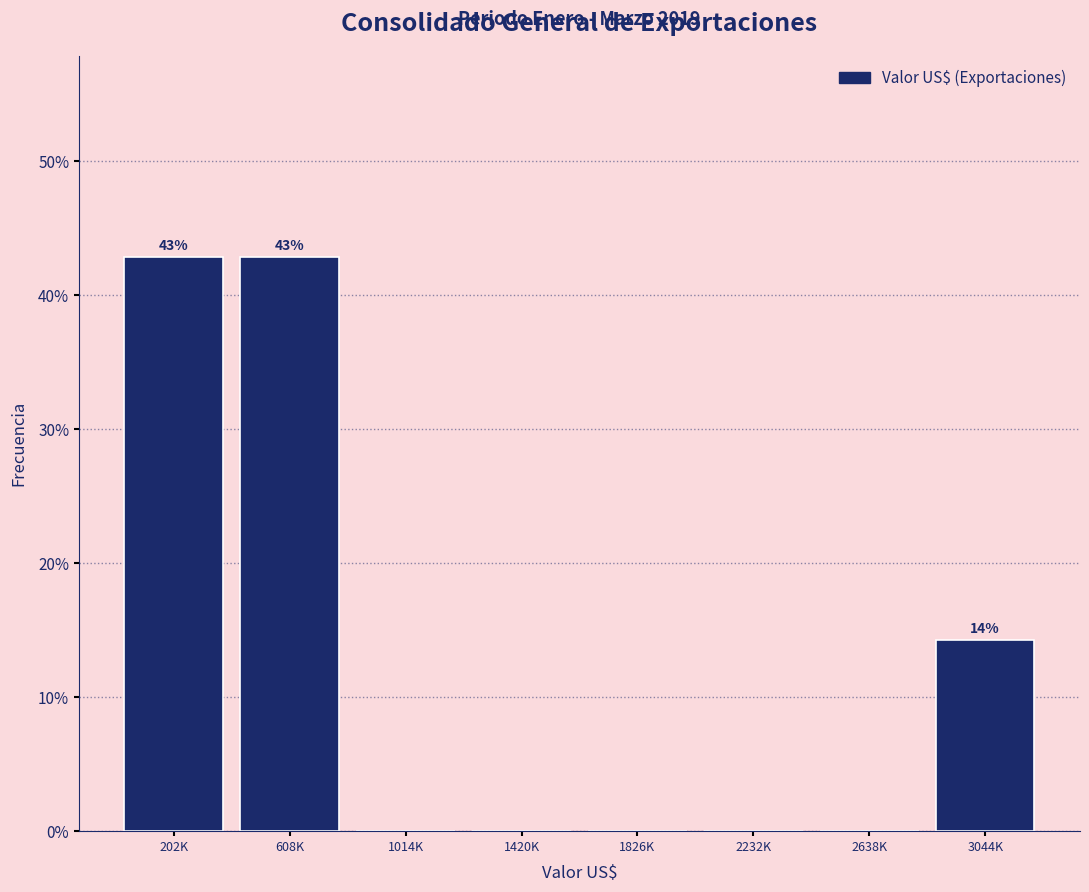

Reading left to right, extract all data points from this chart.

202K=42.9	608K=42.9	1014K=0.0	1420K=0.0	1826K=0.0	2232K=0.0	2638K=0.0	3044K=14.3